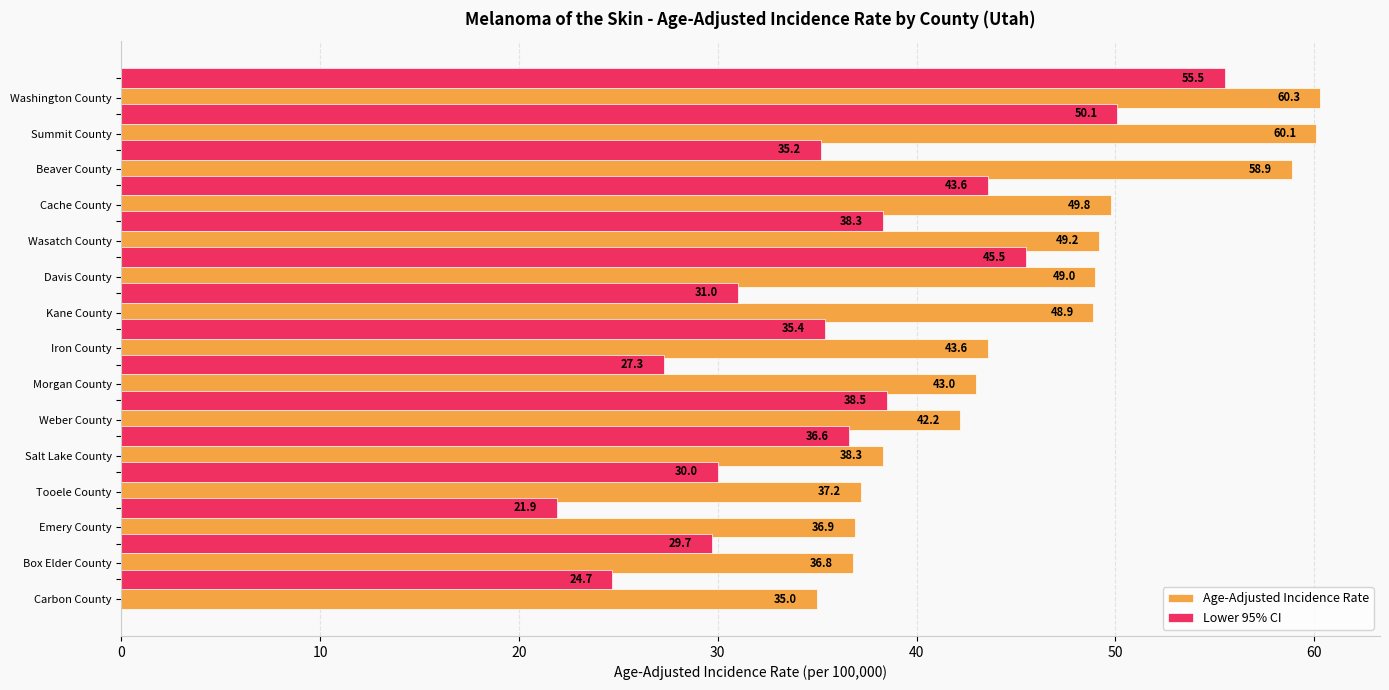

The Age-Adjusted Incidence Rate series shows 37.2 at Tooele County. True or false?

True